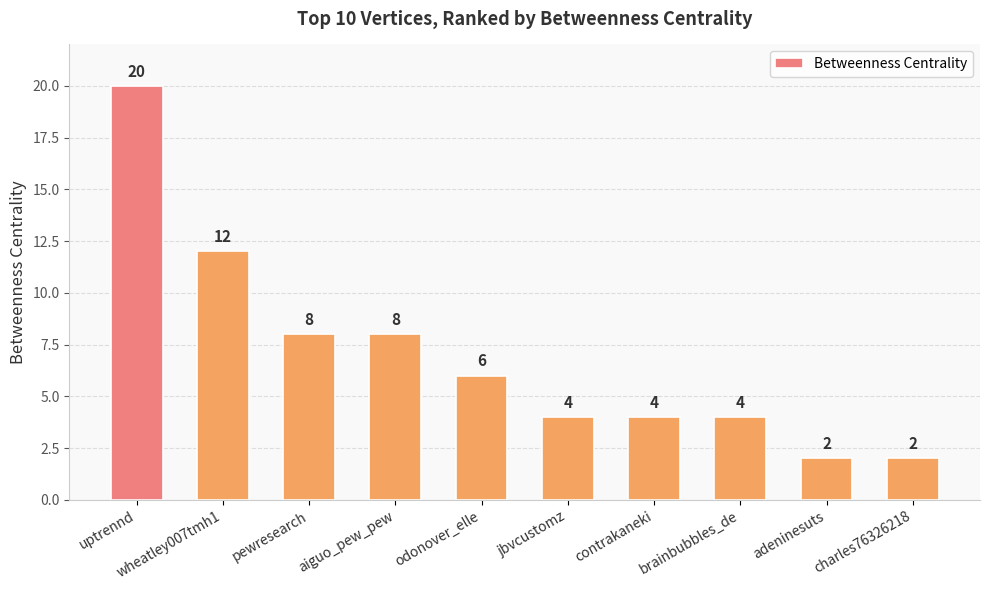

How many data points are less than 6?

5